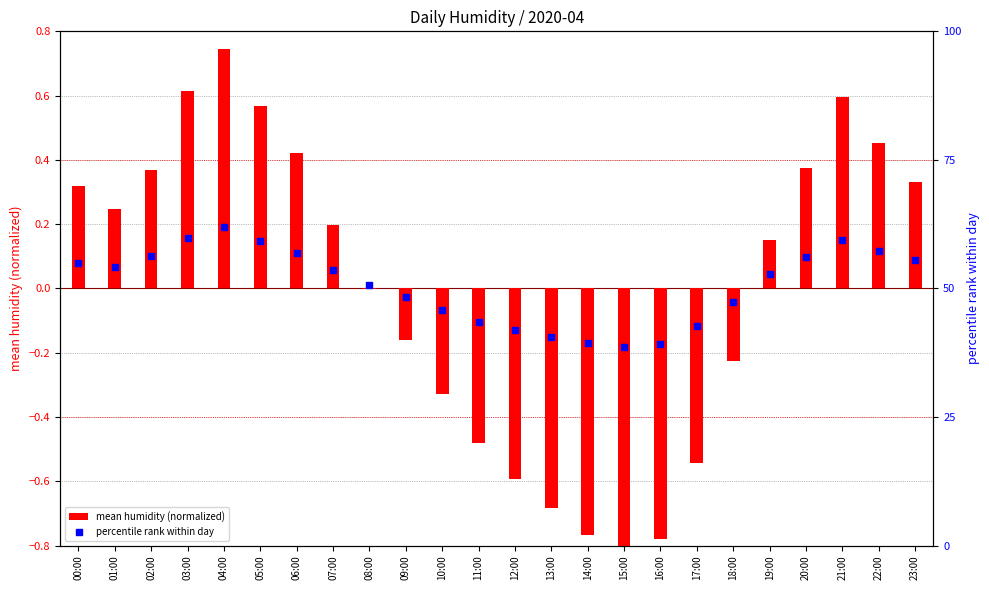

At how many categories does at least one series exceed 14?

24